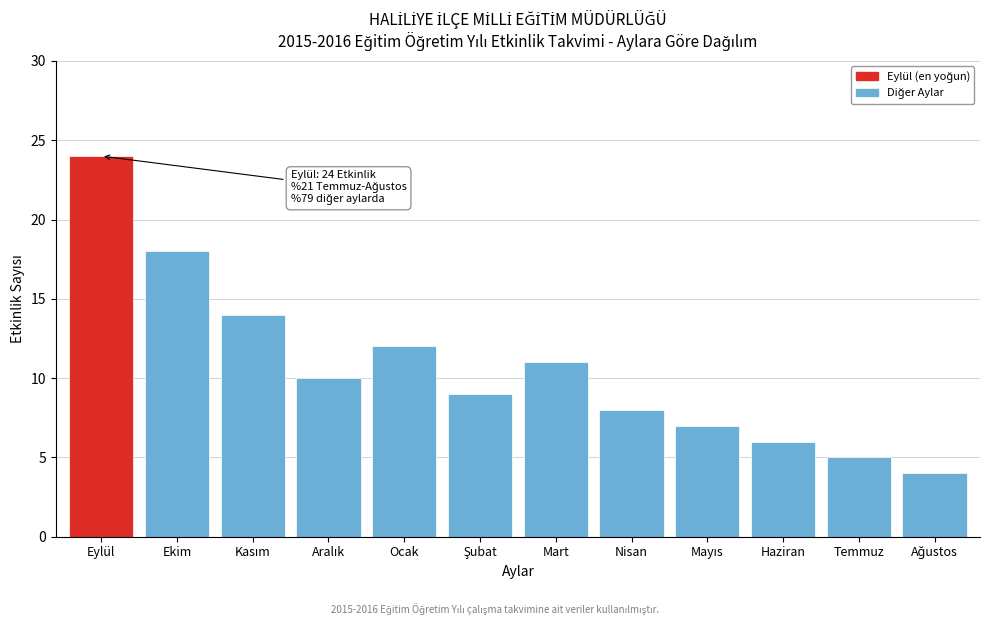

Reading left to right, list all the values displayed in this chart.

24	18	14	10	12	9	11	8	7	6	5	4